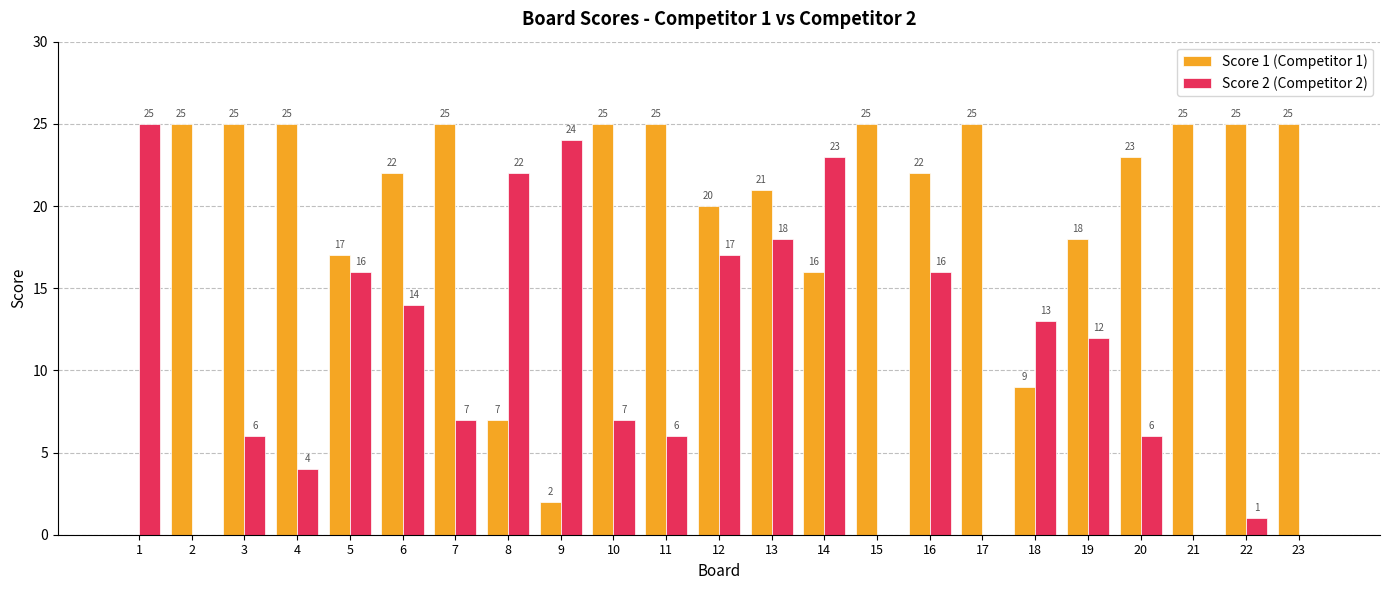

Count the number of data series in this chart.

2